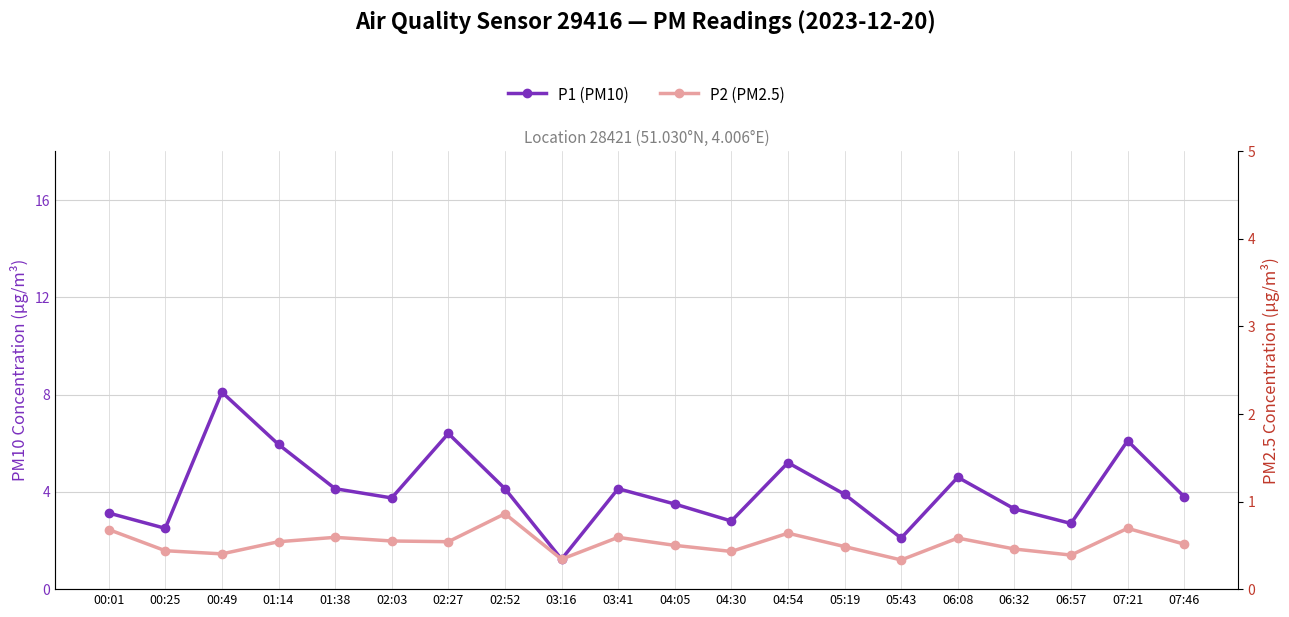

How many interior local valleys does the P1 (PM10) series have?

6